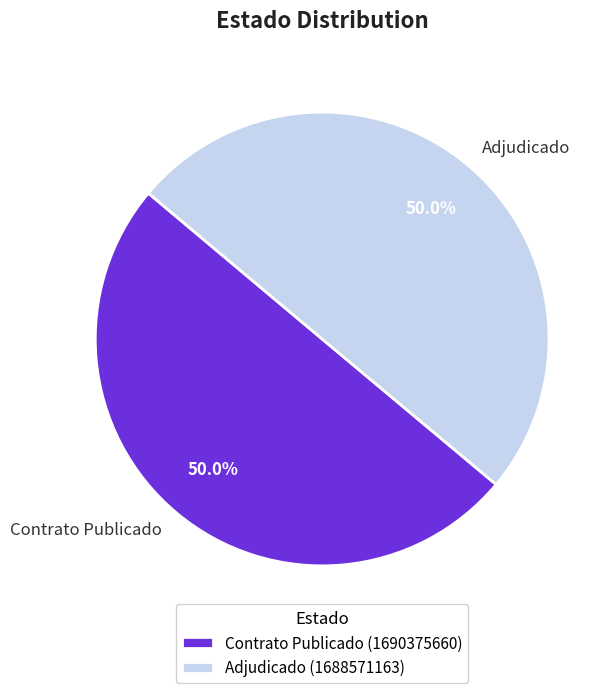

Count the number of slices in the pie.

2